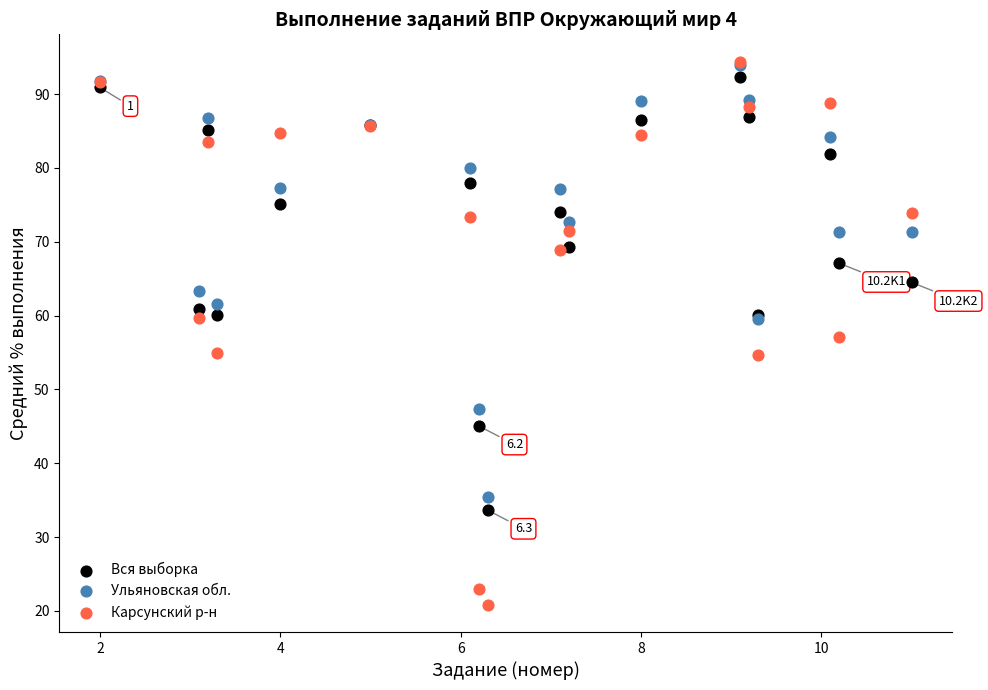

What are all the series names shown in the legend?

Вся выборка, Ульяновская обл., Карсунский р-н